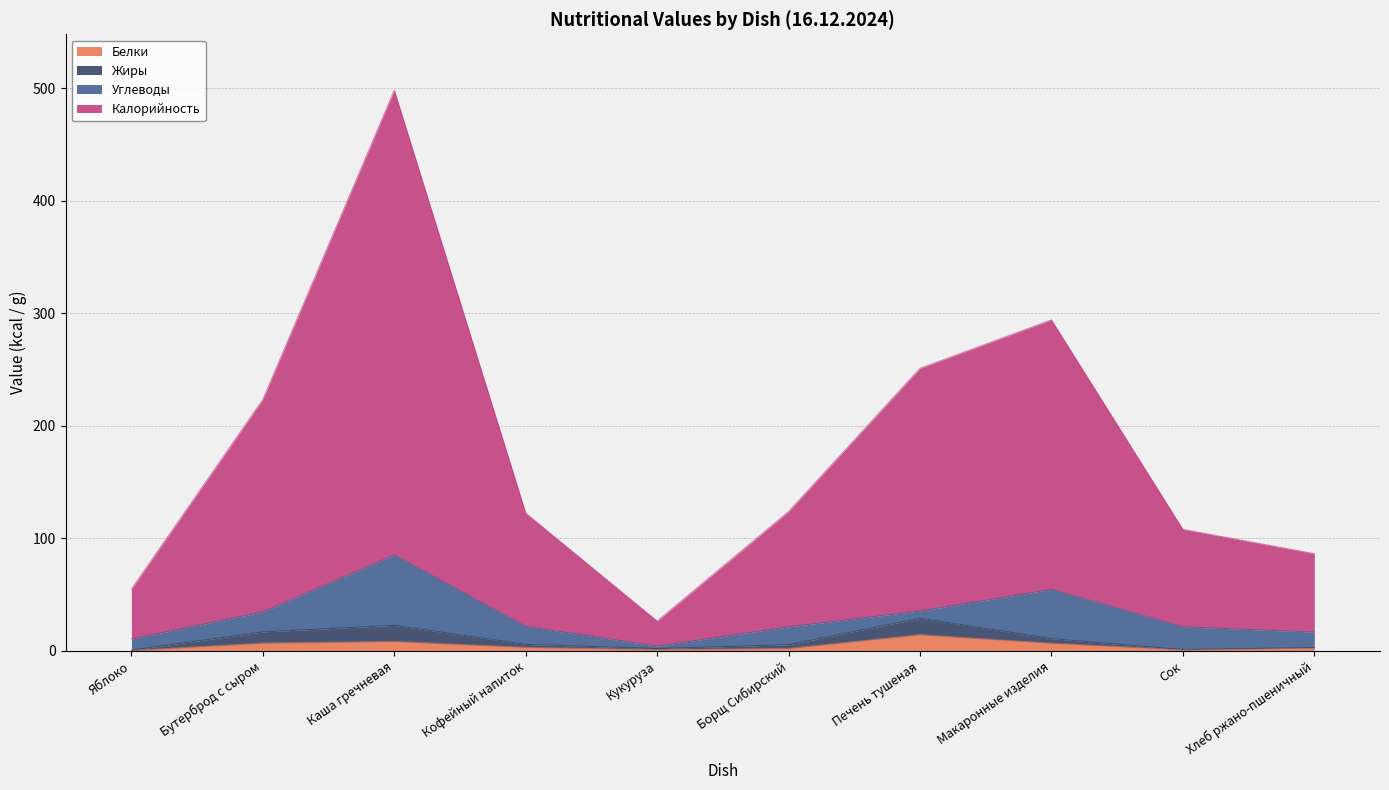

At which label does Жиры first exceed 5?

Бутерброд с сыром